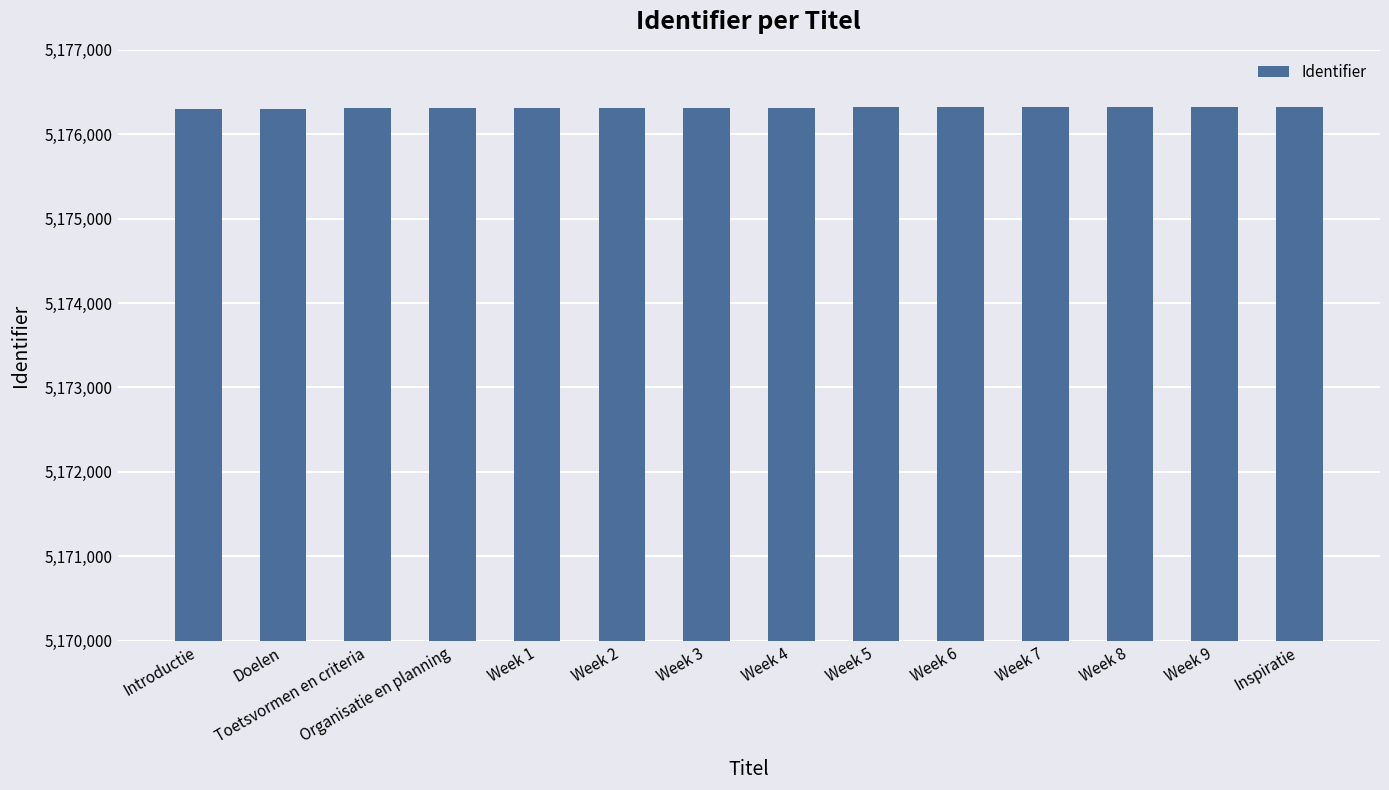

How many categories are shown in the chart?

14